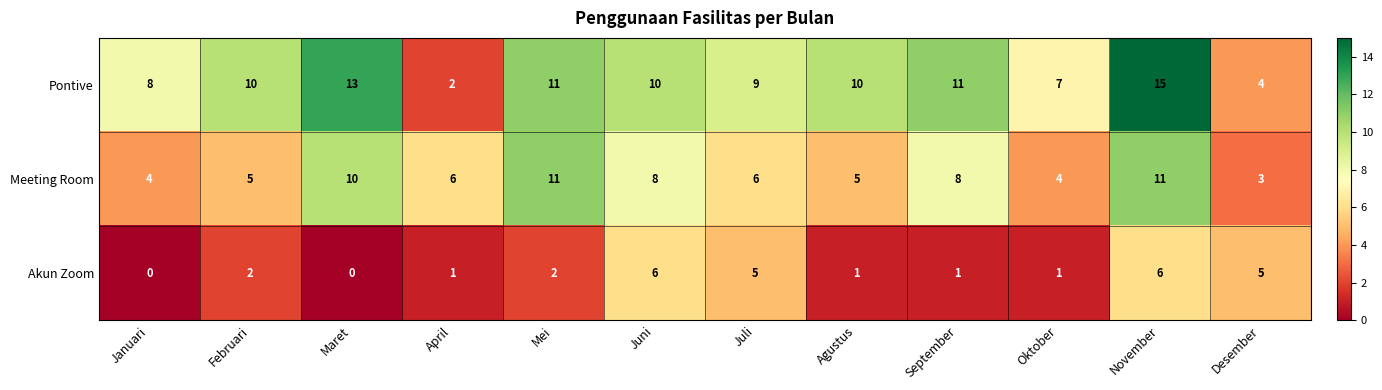

The Meeting Room series shows 8 at Agustus. True or false?

False